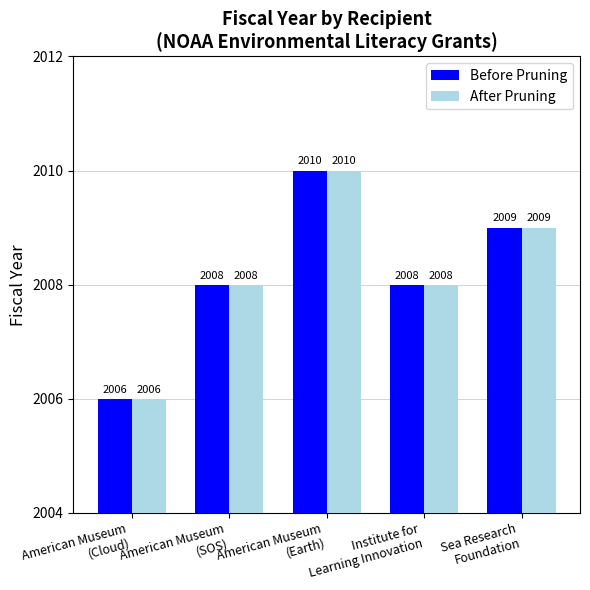

Count the number of categories in the chart.

5